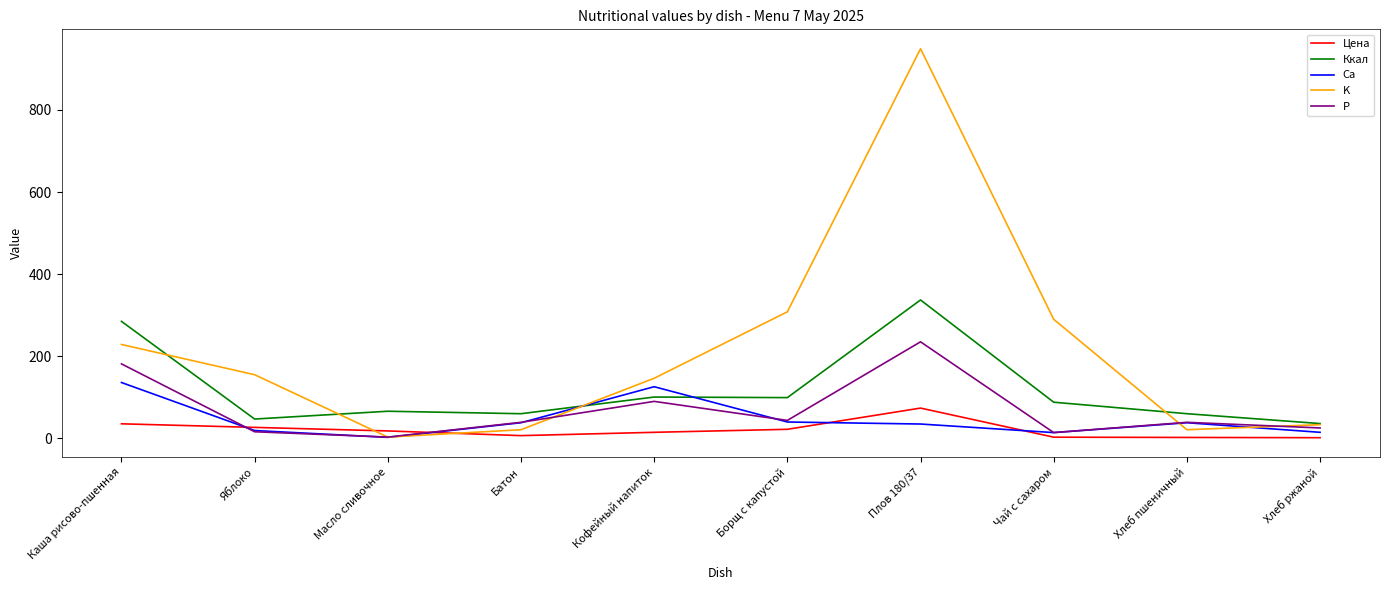

How many lines are shown in the chart?

5